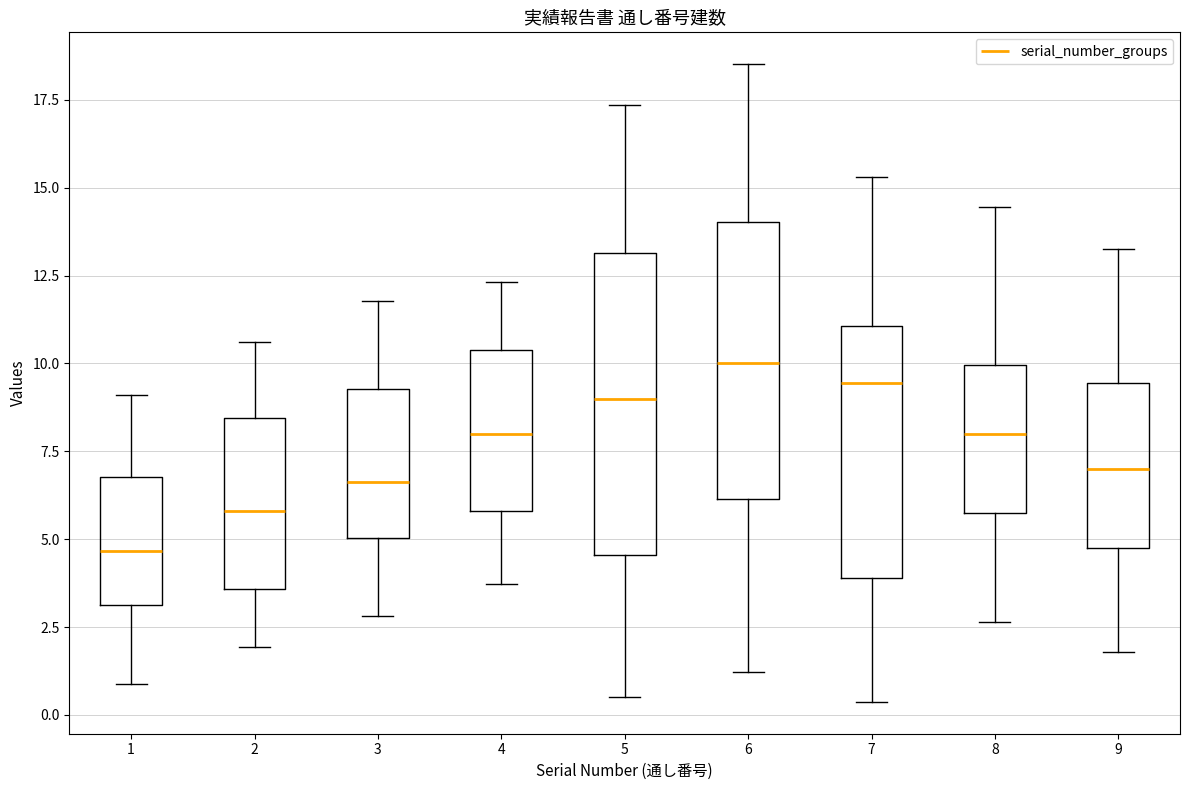

Reading left to right, read every box against the y-axis: the position of its median line, the range the box covers, and the ends of its whiskers. The values are not printed on the chart, so give them approximately, as read against the axis.

1: median 4.5, box 3.0 to 7.0, whiskers 1.0 to 9.0
2: median 6.0, box 3.5 to 8.5, whiskers 2.0 to 10.5
3: median 6.5, box 5.0 to 9.5, whiskers 3.0 to 12.0
4: median 8.0, box 6.0 to 10.5, whiskers 3.5 to 12.5
5: median 9.0, box 4.5 to 13.0, whiskers 0.5 to 17.5
6: median 10.0, box 6.0 to 14.0, whiskers 1.0 to 18.5
7: median 9.5, box 4.0 to 11.0, whiskers 0.5 to 15.5
8: median 8.0, box 6.0 to 10.0, whiskers 2.5 to 14.5
9: median 7.0, box 4.5 to 9.5, whiskers 2.0 to 13.5